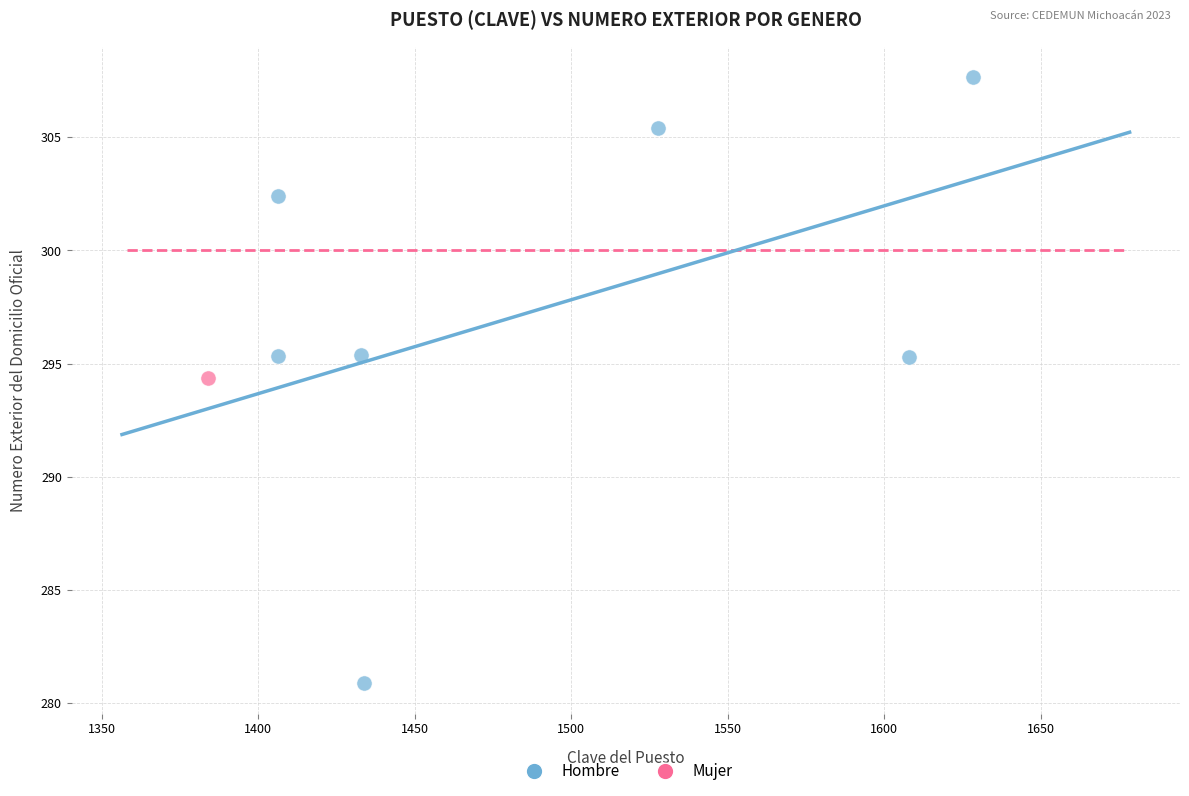

What are all the series names shown in the legend?

Hombre, Mujer